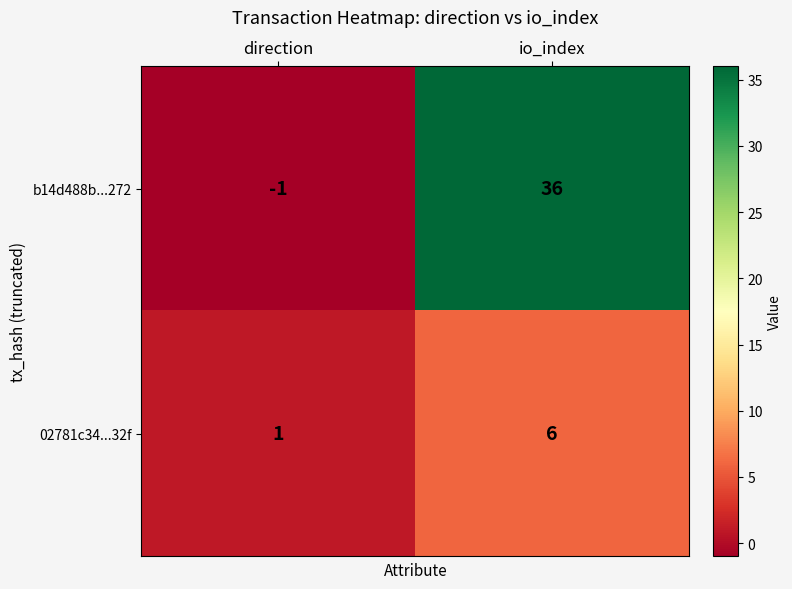

List the series in order of their overall mean, highest first.

b14d488b...272, 02781c34...32f